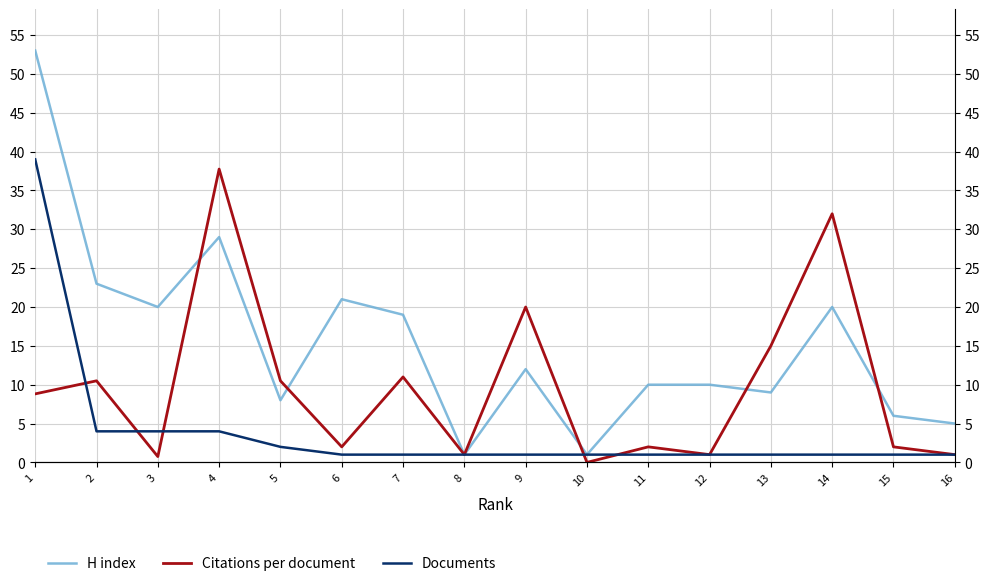

What is the total value across all series at 3?

24.8